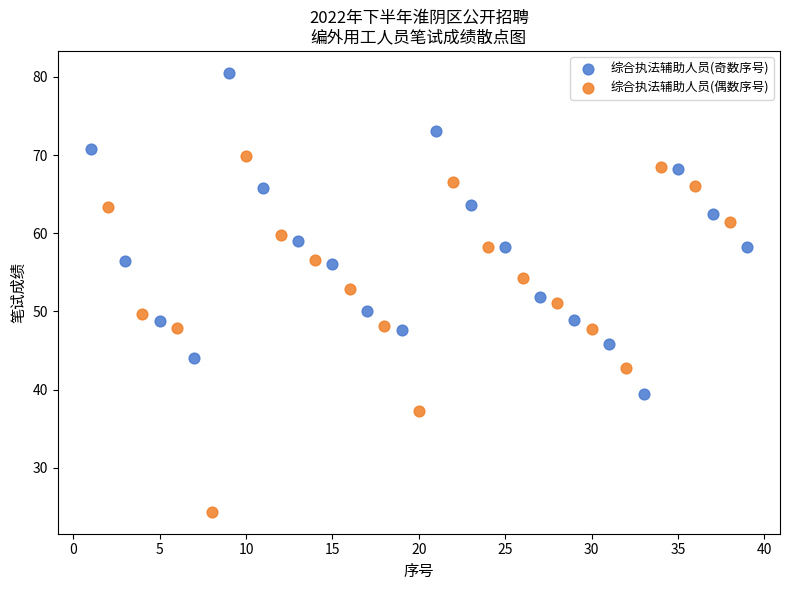

Which series contains the highest Y value?

综合执法辅助人员(奇数序号)